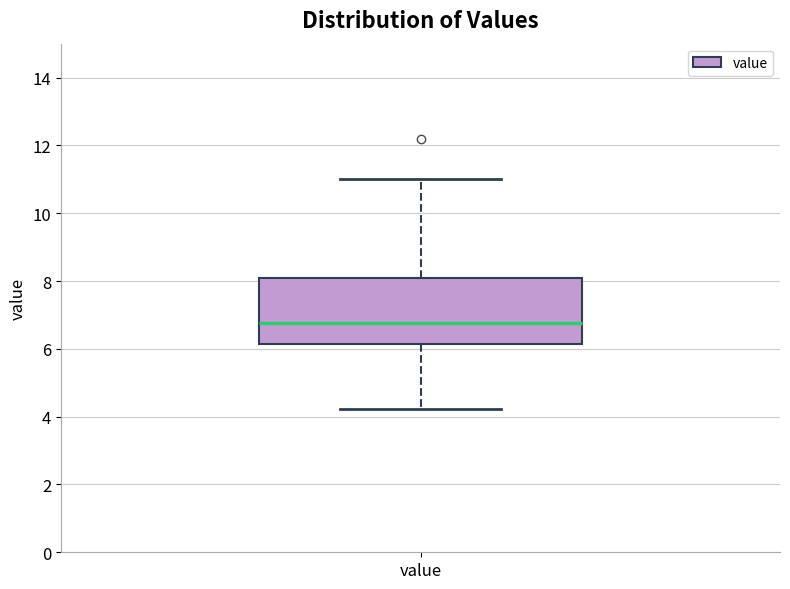

Where does the median line of the box for value sit on the y-axis? The values are not printed on the chart, so give them approximately, as read against the axis.

6.8